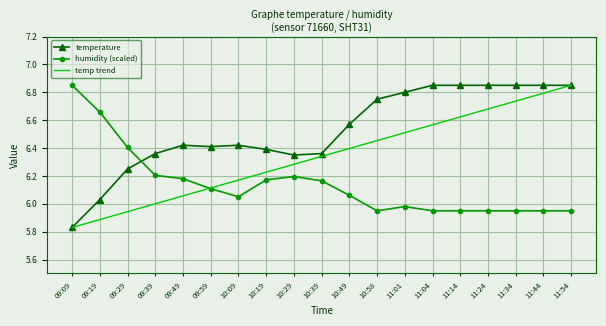

Which category has the highest value in the temp trend series?

11:54